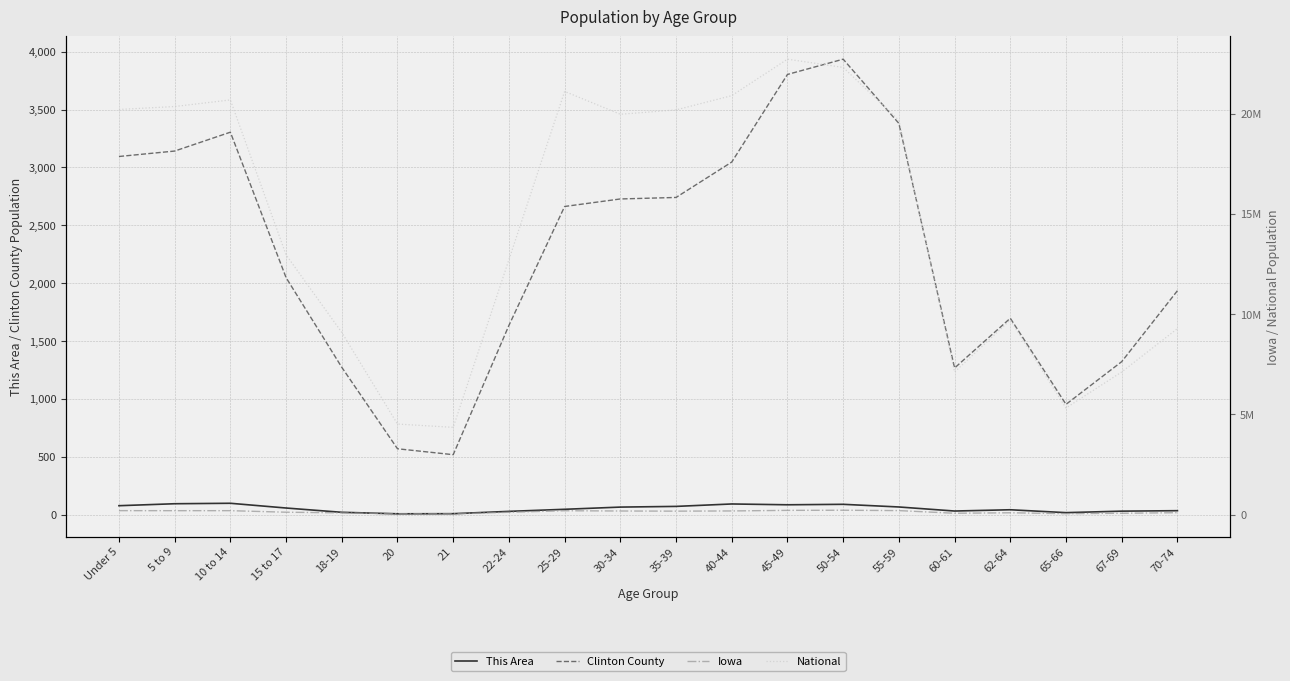

How many interior local peaks does the Iowa series have?

4